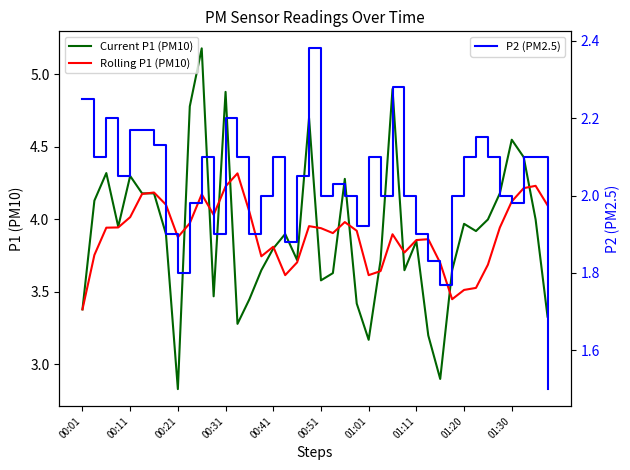

What is the spread (max minus min) of values at 35?

2.2